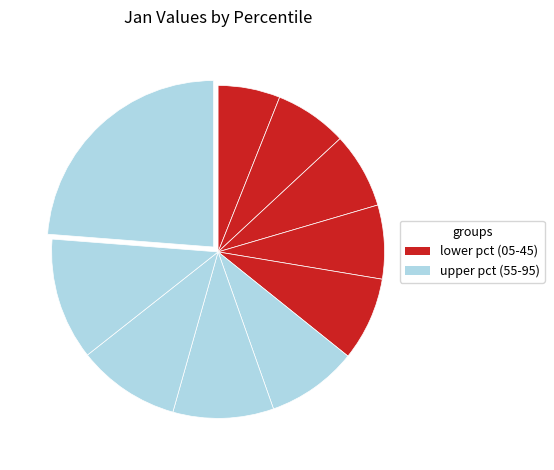

Count the number of slices in the pie.

10